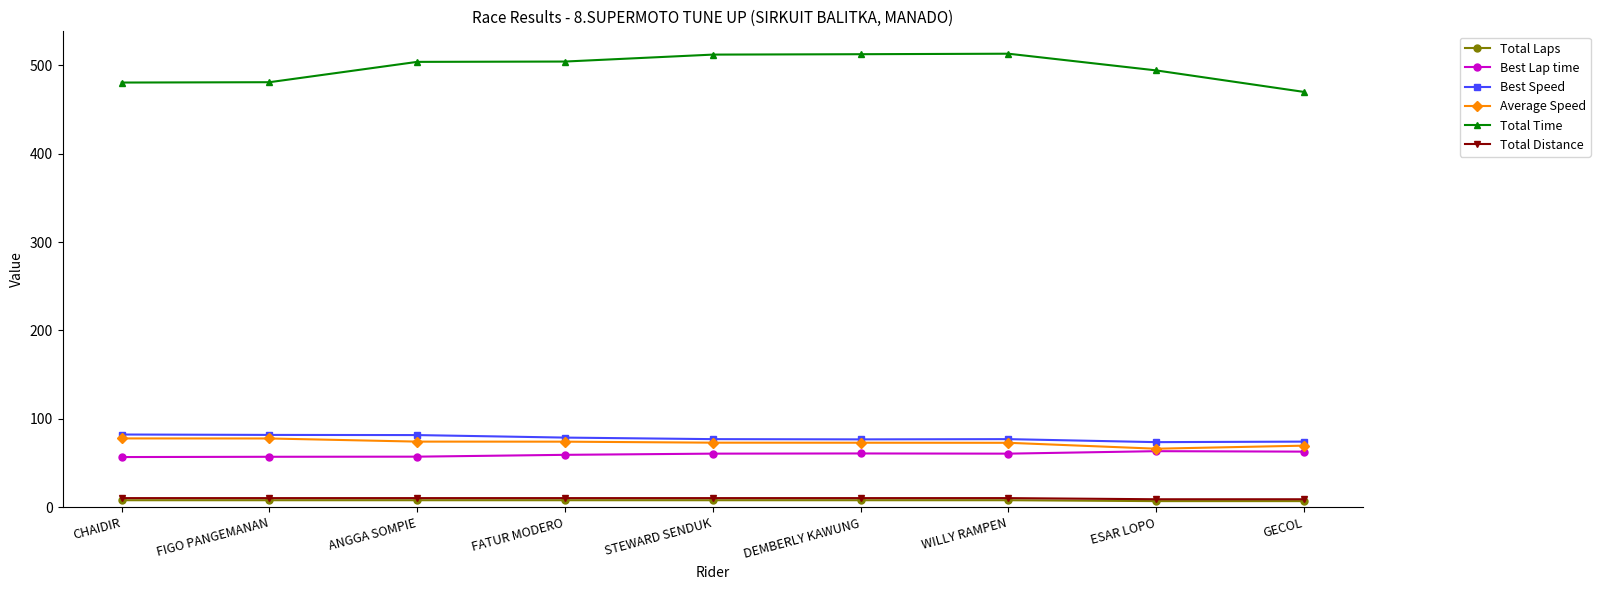

What is the label of the 9th point from the right?

CHAIDIR